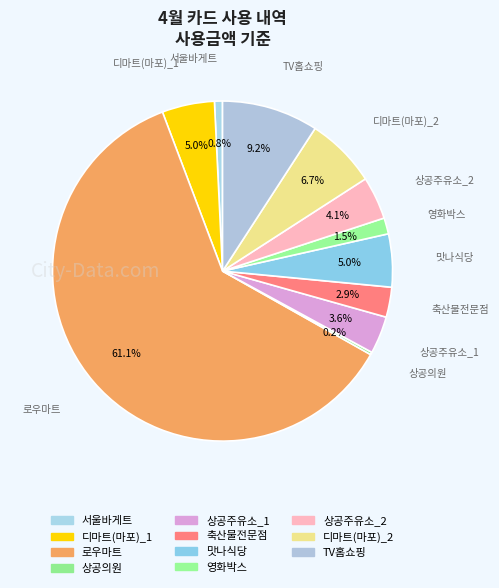

To the nearest percent, what is the average slice percentage?

9%